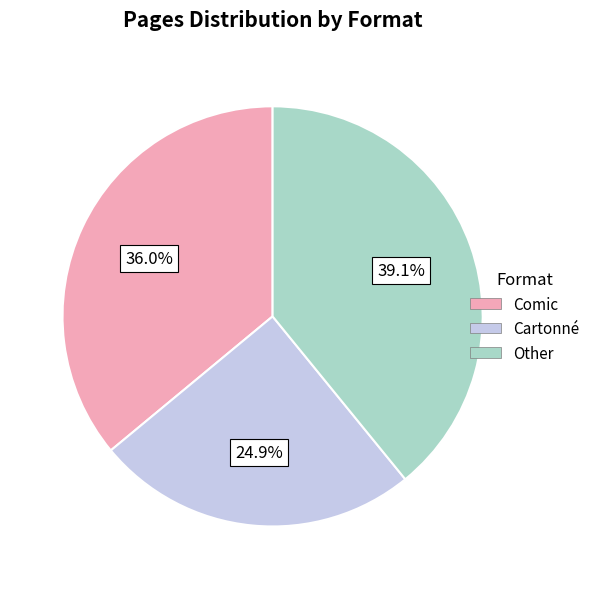

Rank the categories by value from lowest to highest.

Cartonné, Comic, Other